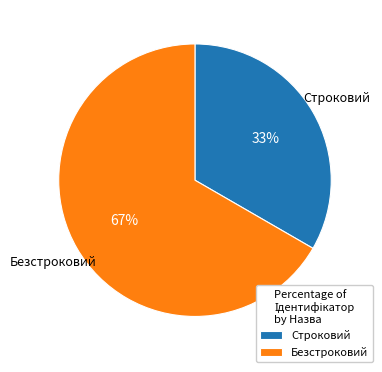

To the nearest percent, what is the average slice percentage?

50%